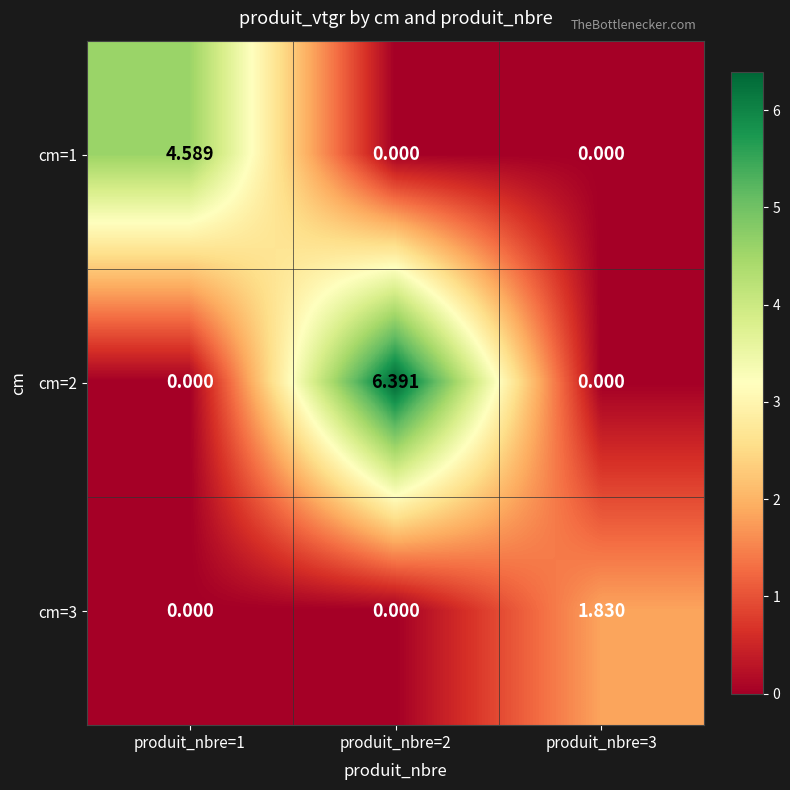

What is the total value across all series at produit_nbre=1?

4.6